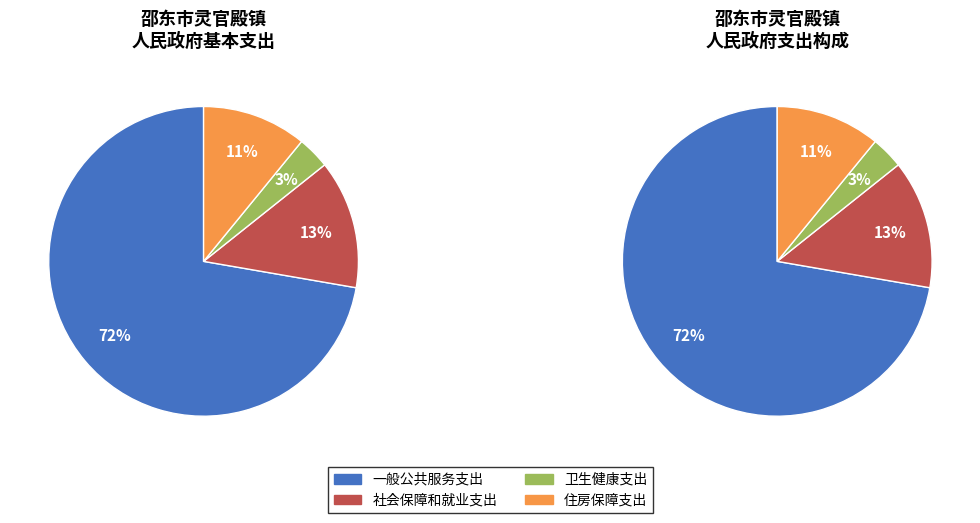

To the nearest percent, what is the average slice percentage?

25%